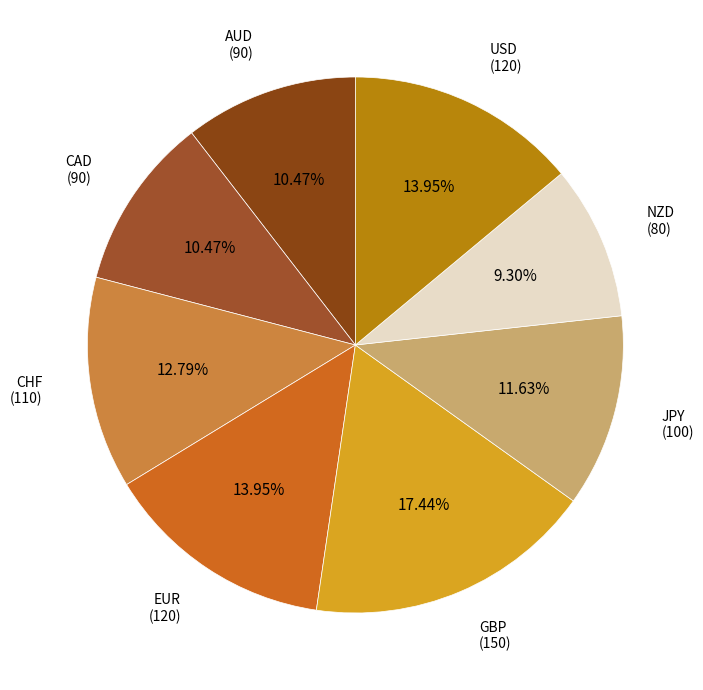

How many slices are in this pie chart?

8